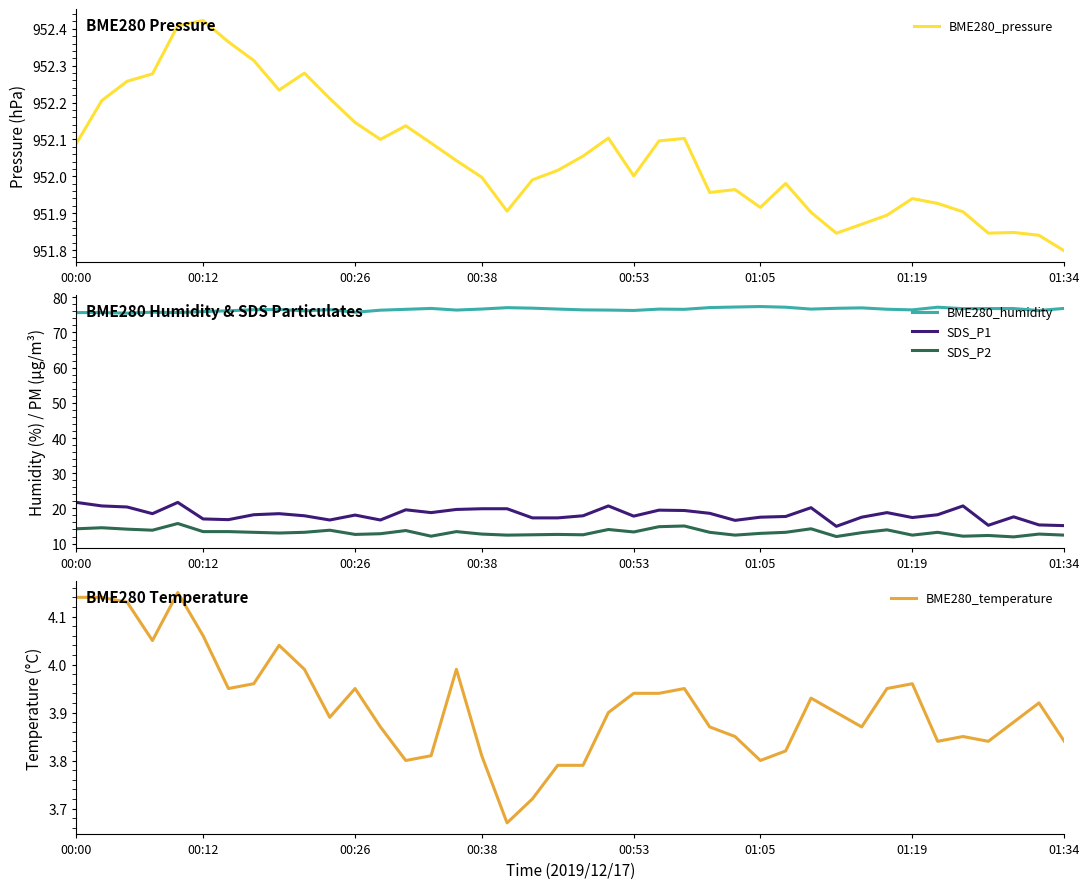

Which category has the lowest value in the BME280_pressure series?

01:34